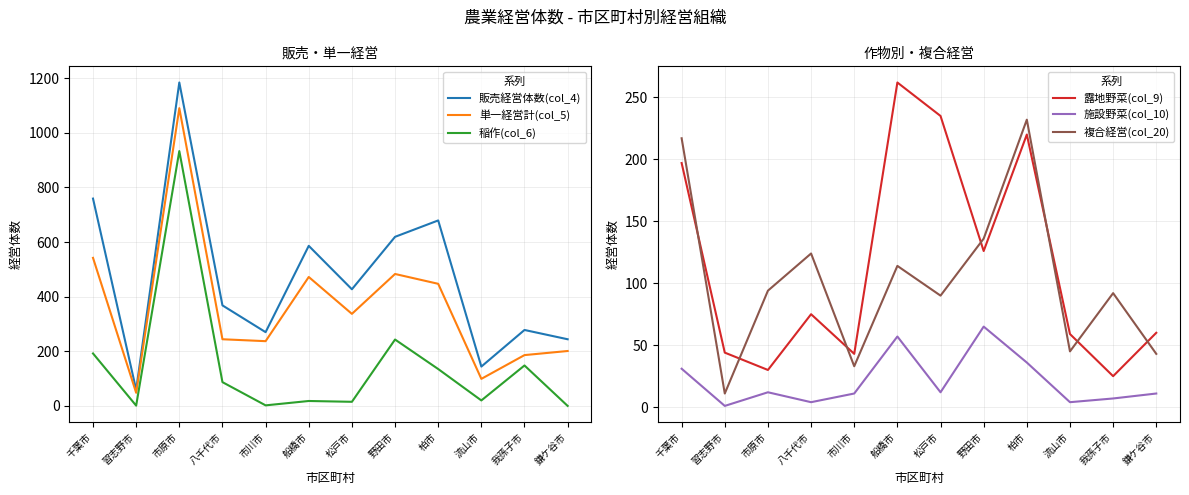

What is the average value of the 稲作(col_6) series?

150